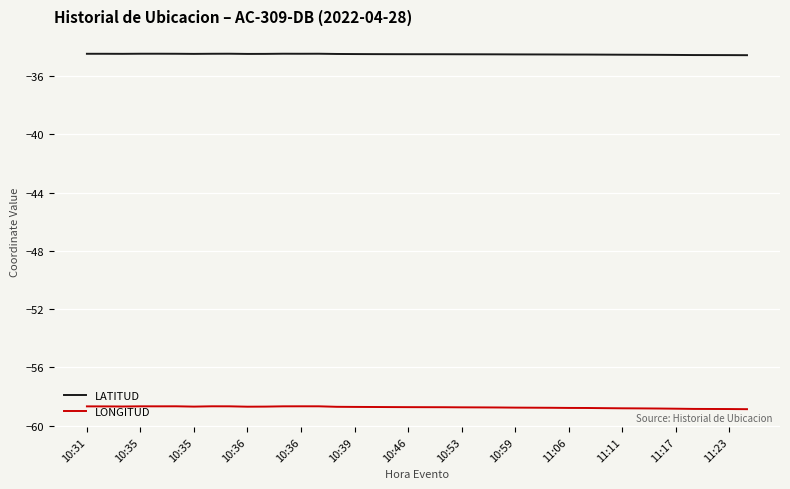

True or false: LATITUD and LONGITUD intersect in this chart.

False